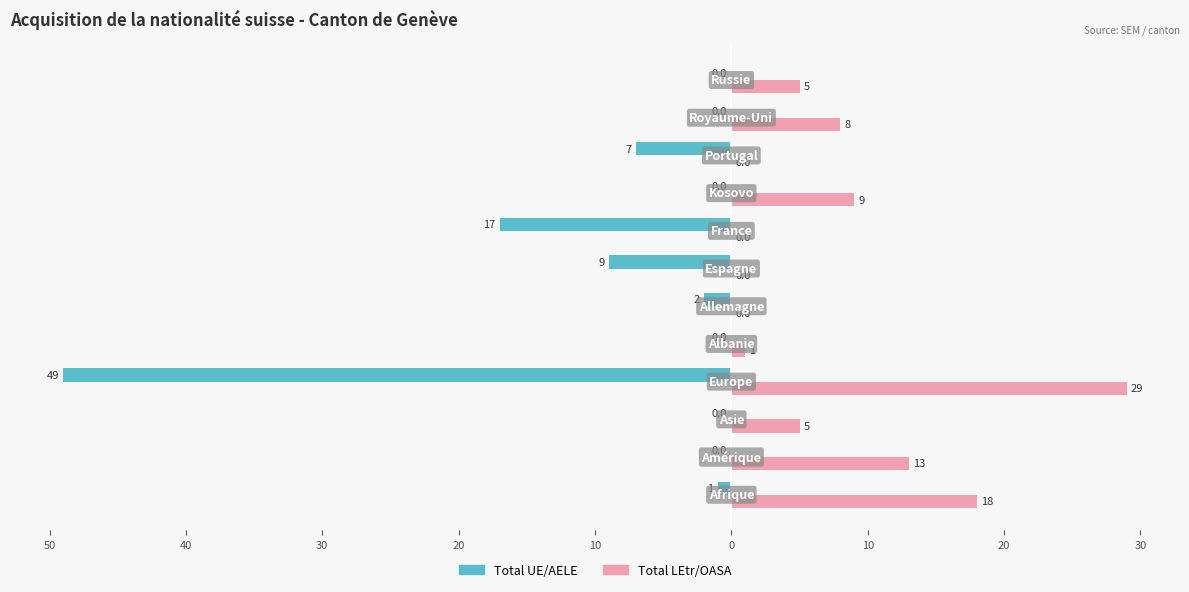

What is the smallest value displayed?

-49